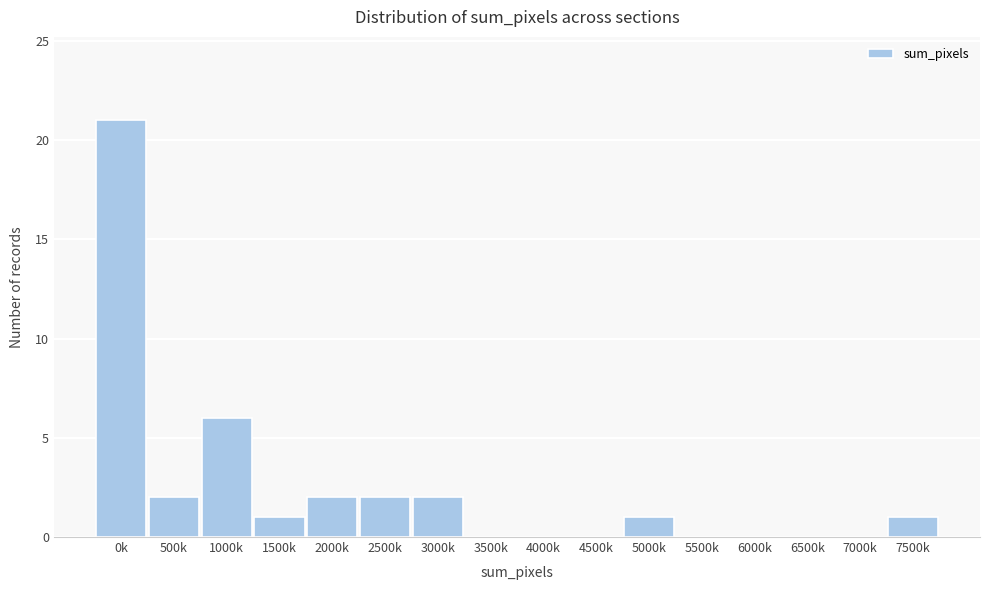

Reading right to left, extract all data points from this chart.

7500k=1	7000k=0	6500k=0	6000k=0	5500k=0	5000k=1	4500k=0	4000k=0	3500k=0	3000k=2	2500k=2	2000k=2	1500k=1	1000k=6	500k=2	0k=21